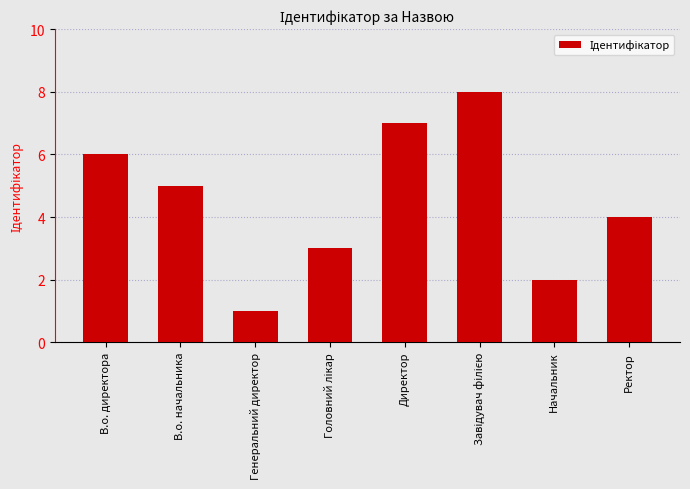

What is the difference between the maximum and minimum values?

7